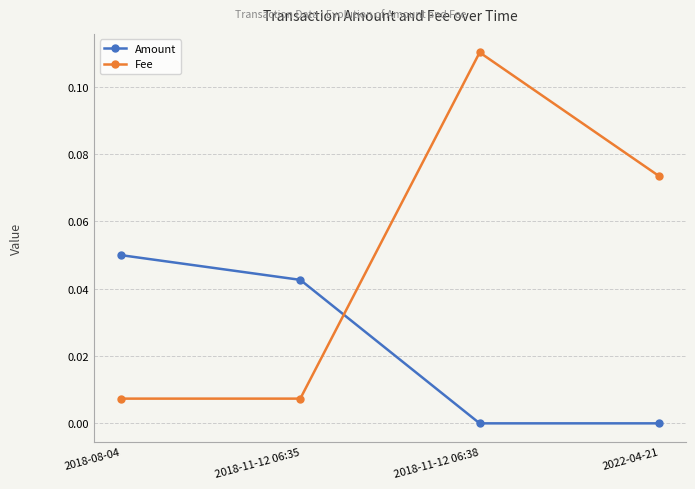

Count the number of data series in this chart.

2